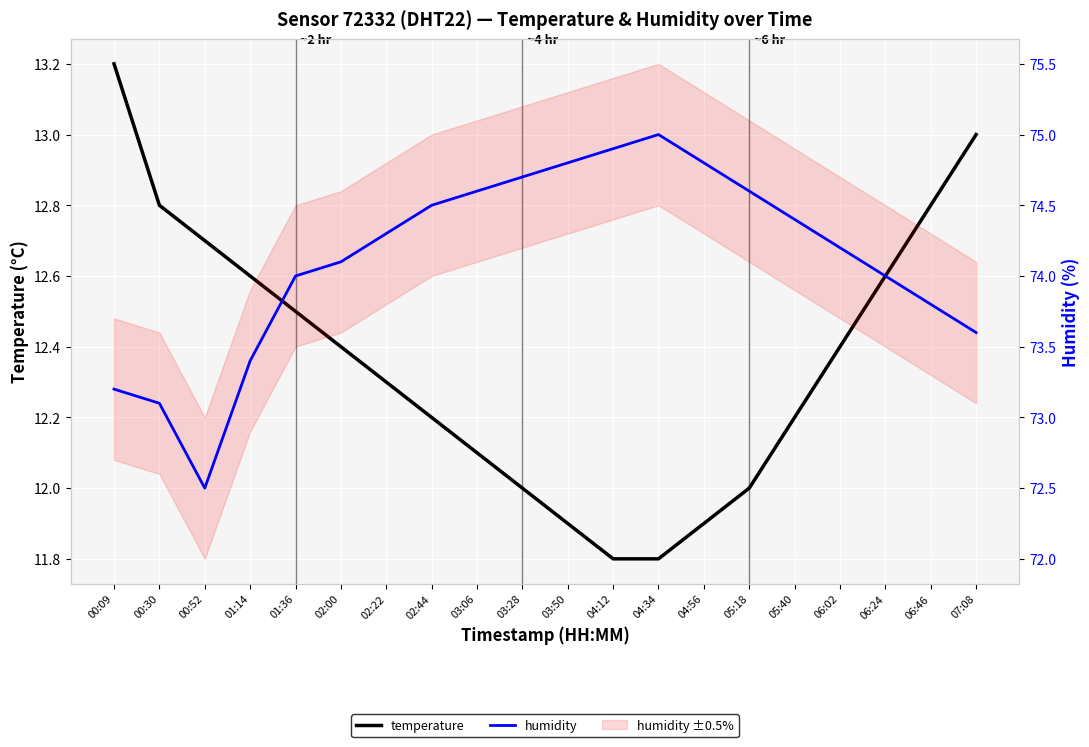

Read the temperature value at 01:36.

12.5